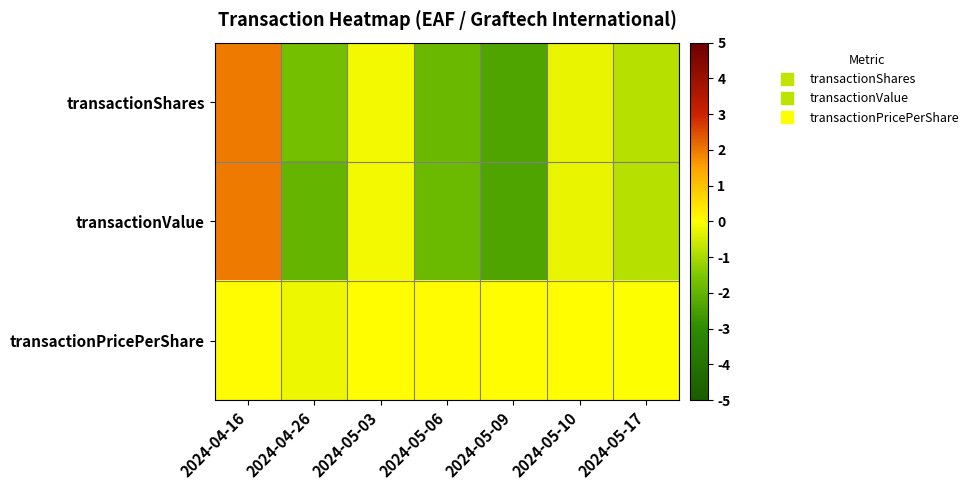

At how many categories does at least one series exceed 0?

5